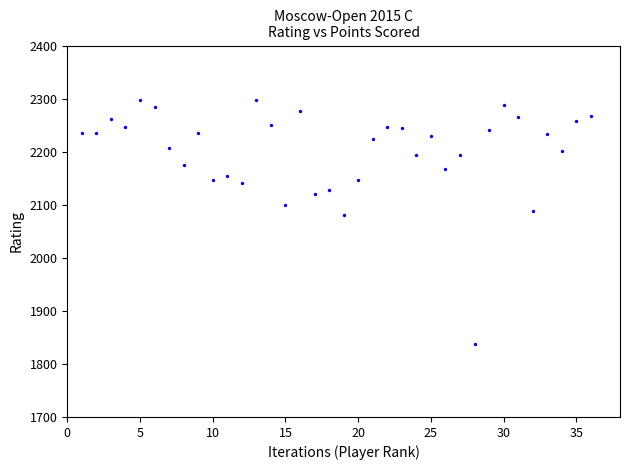

What Y value in the scatter plot is closest to 2067?

2081